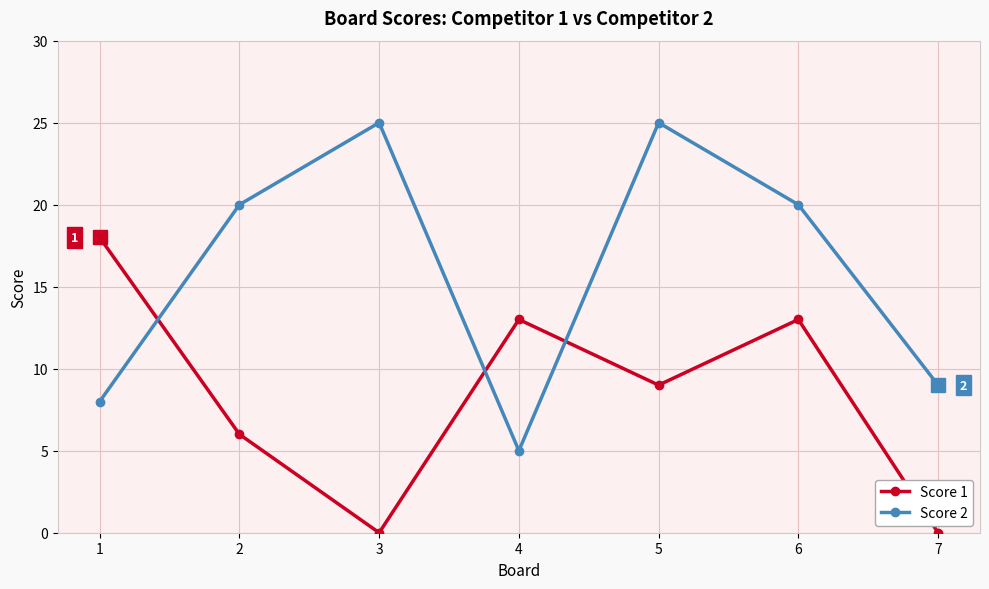

What is the difference between the maximum and minimum values in the Score 1 series?

18